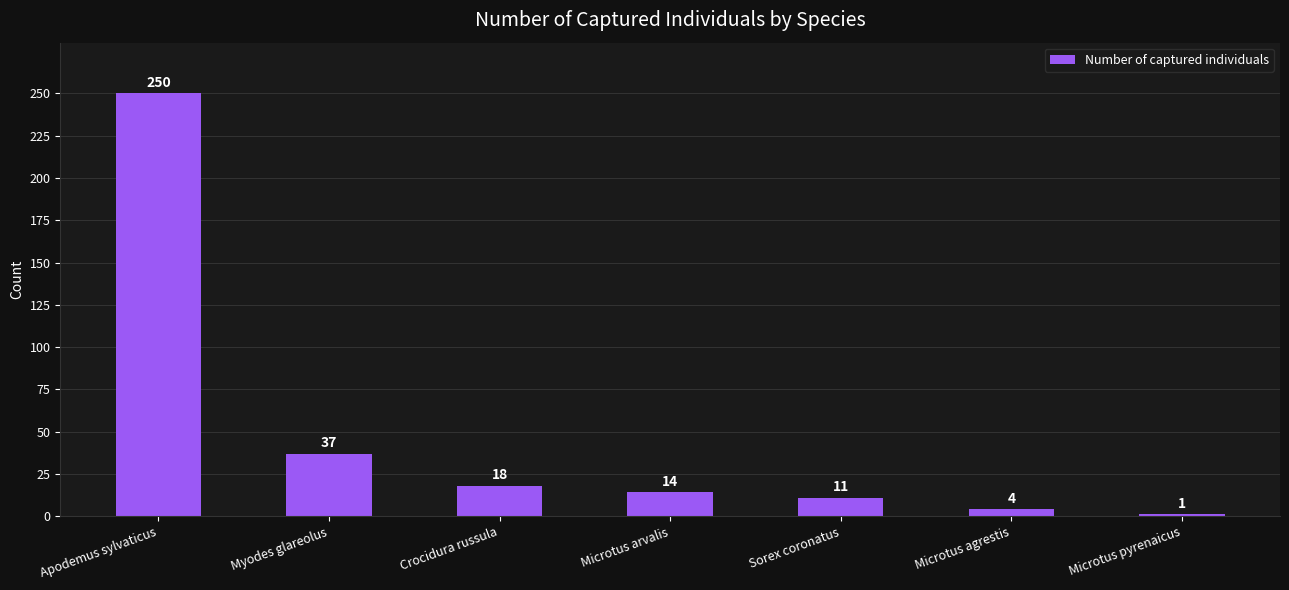

Rank the categories by value from lowest to highest.

Microtus pyrenaicus, Microtus agrestis, Sorex coronatus, Microtus arvalis, Crocidura russula, Myodes glareolus, Apodemus sylvaticus